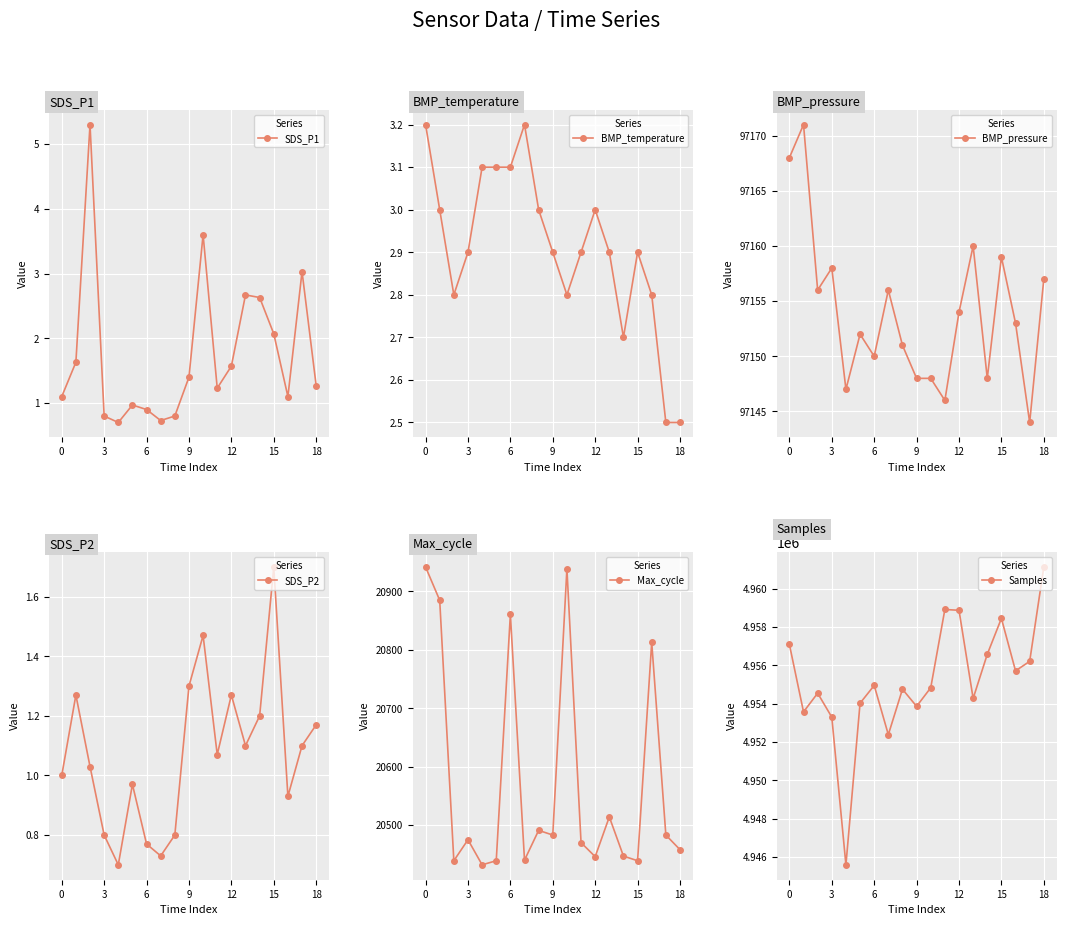

Between 9 and 17, which series saw the biggest shift?

Samples